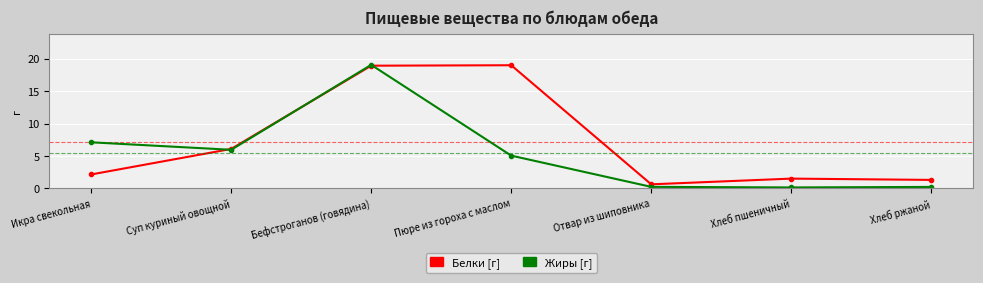

How many distinct data groups are displayed?

2